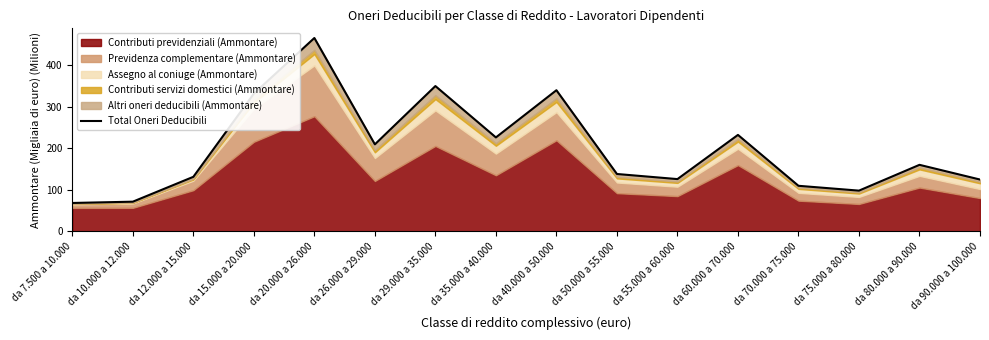

Where does the data first go above 159?

da 15.000 a 20.000